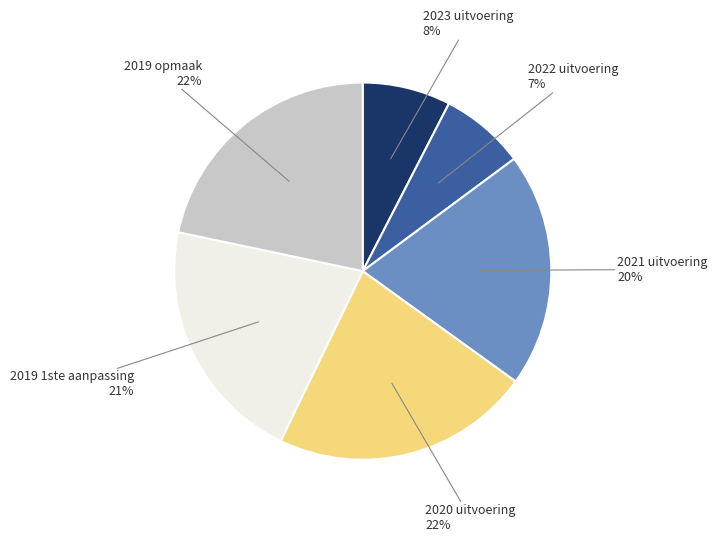

To the nearest percent, what is the combined percentage of 2022 uitvoering and 2020 uitvoering?

29%